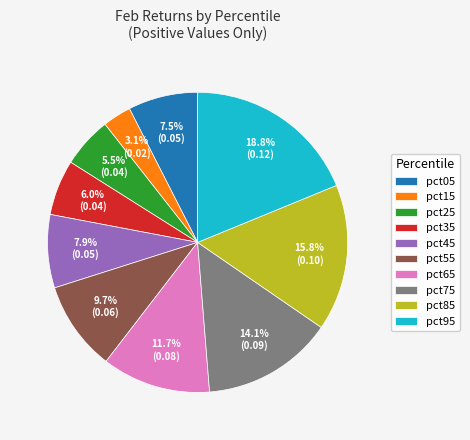

To the nearest percent, what portion does pct45 represent?

8%